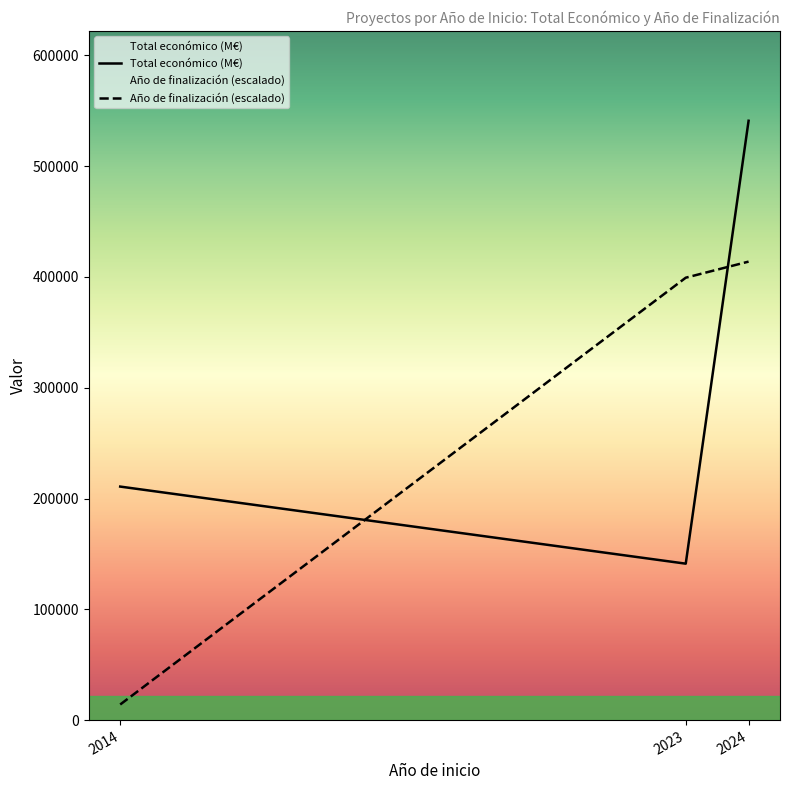

What is the value of the Año de finalización (escalado) point at the 3rd from the left?

413739.7